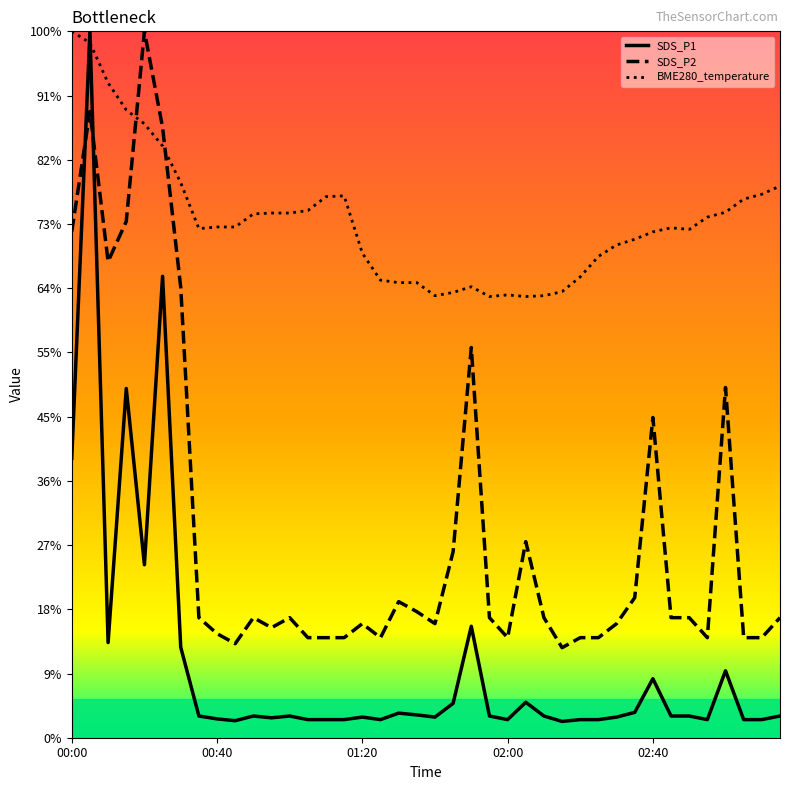

How many data points in SDS_P2 are above 3?

38